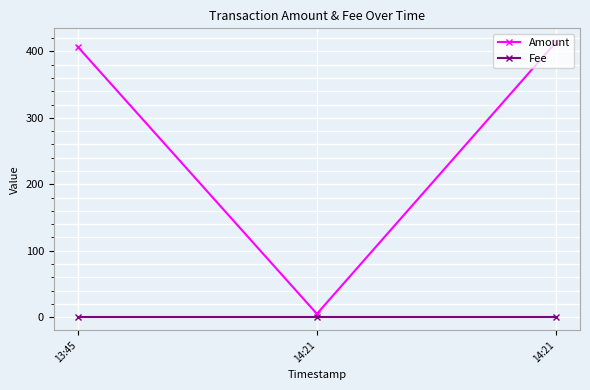

How many distinct data groups are displayed?

2